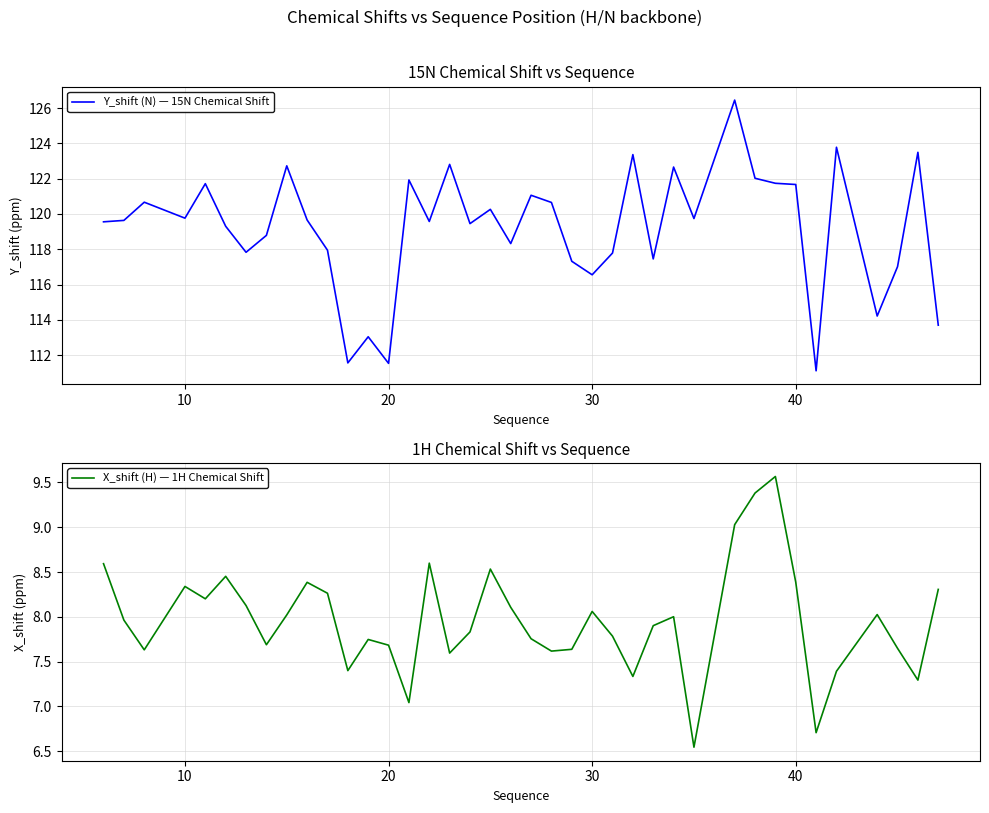

What is the maximum value for X_shift (H) — 1H Chemical Shift?

9.6